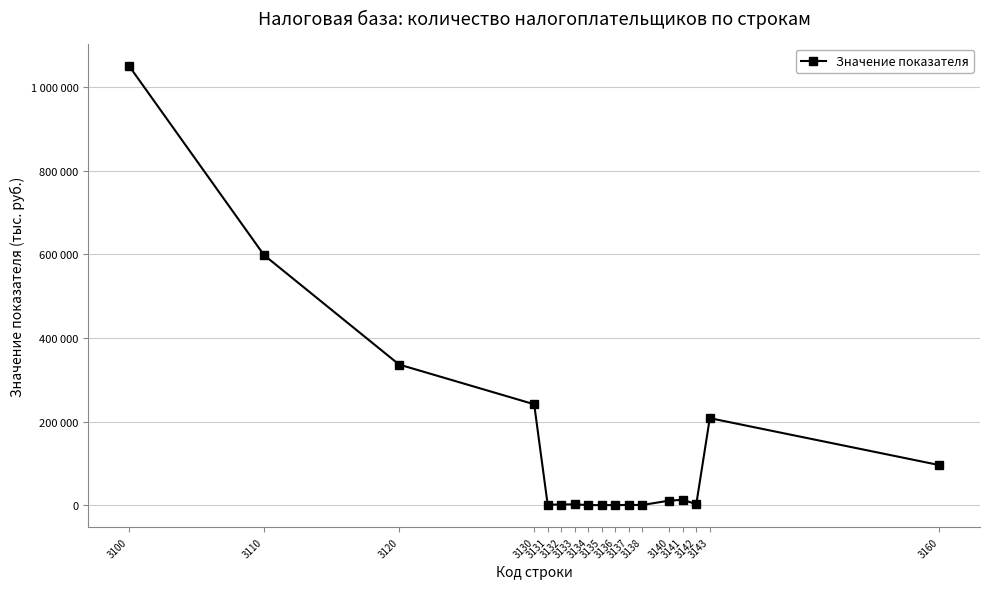

What is the minimum value shown in the chart?

154